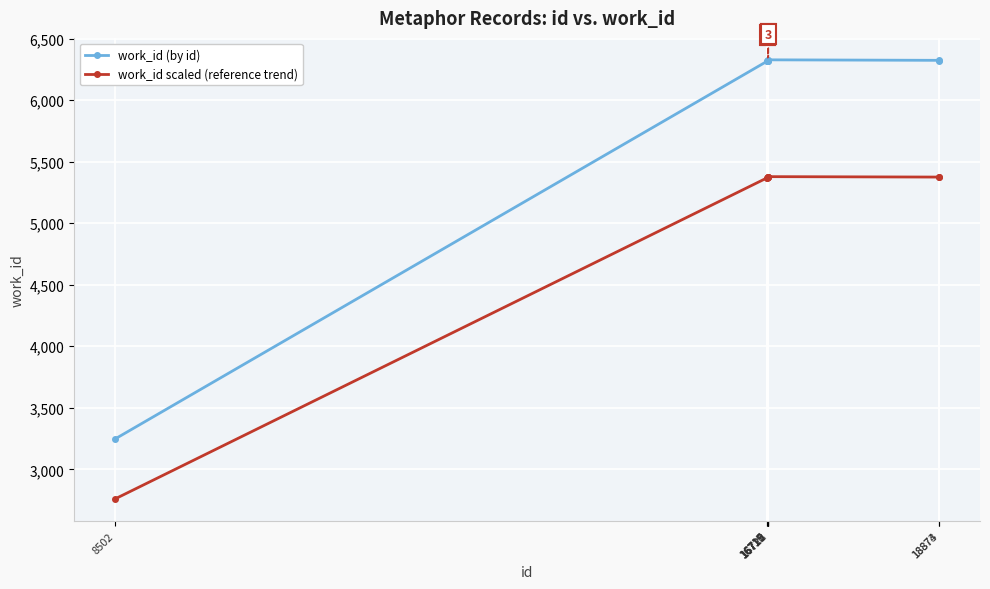

Which series has the largest total across all categories?

work_id (by id)